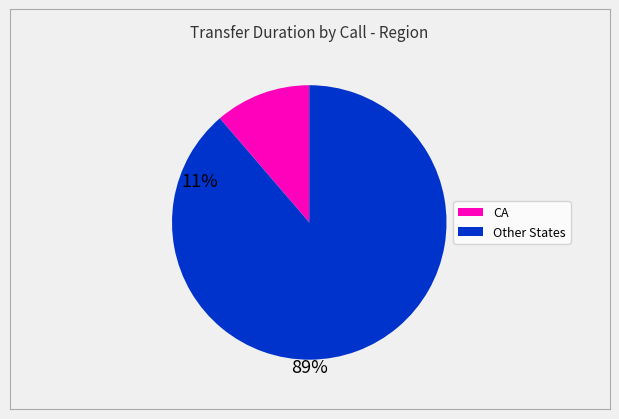

Is there a majority slice in this chart?

Yes